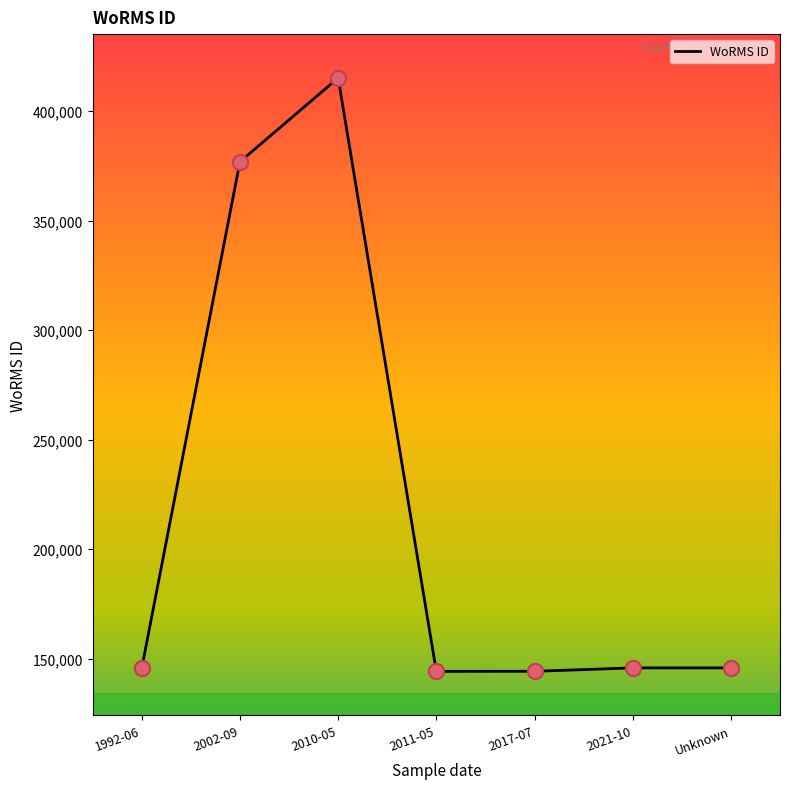

What is the ratio of the value at 2017-07 to the value at 2010-05?

0.3